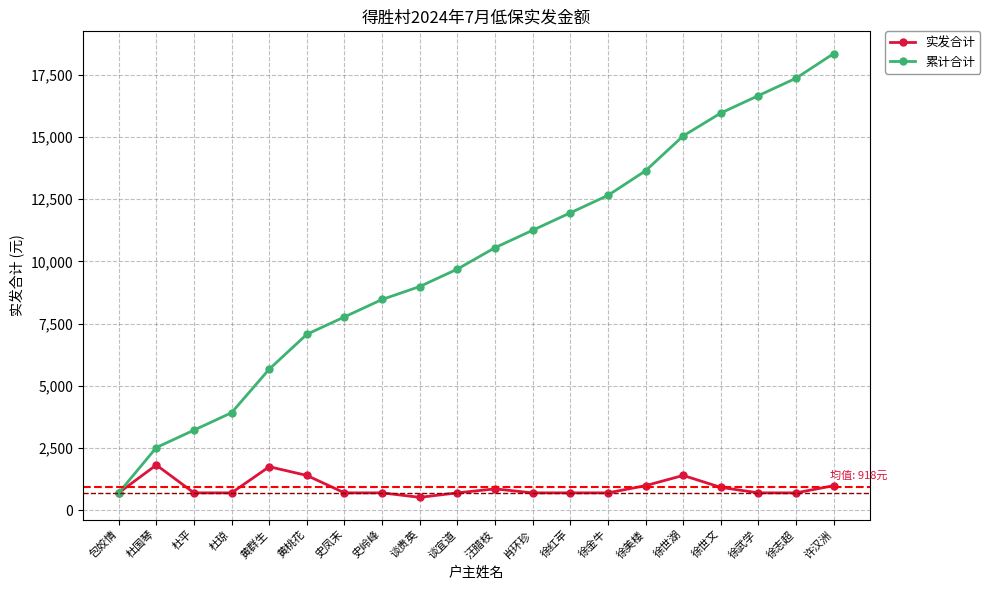

What is the maximum value shown in the chart?

18350